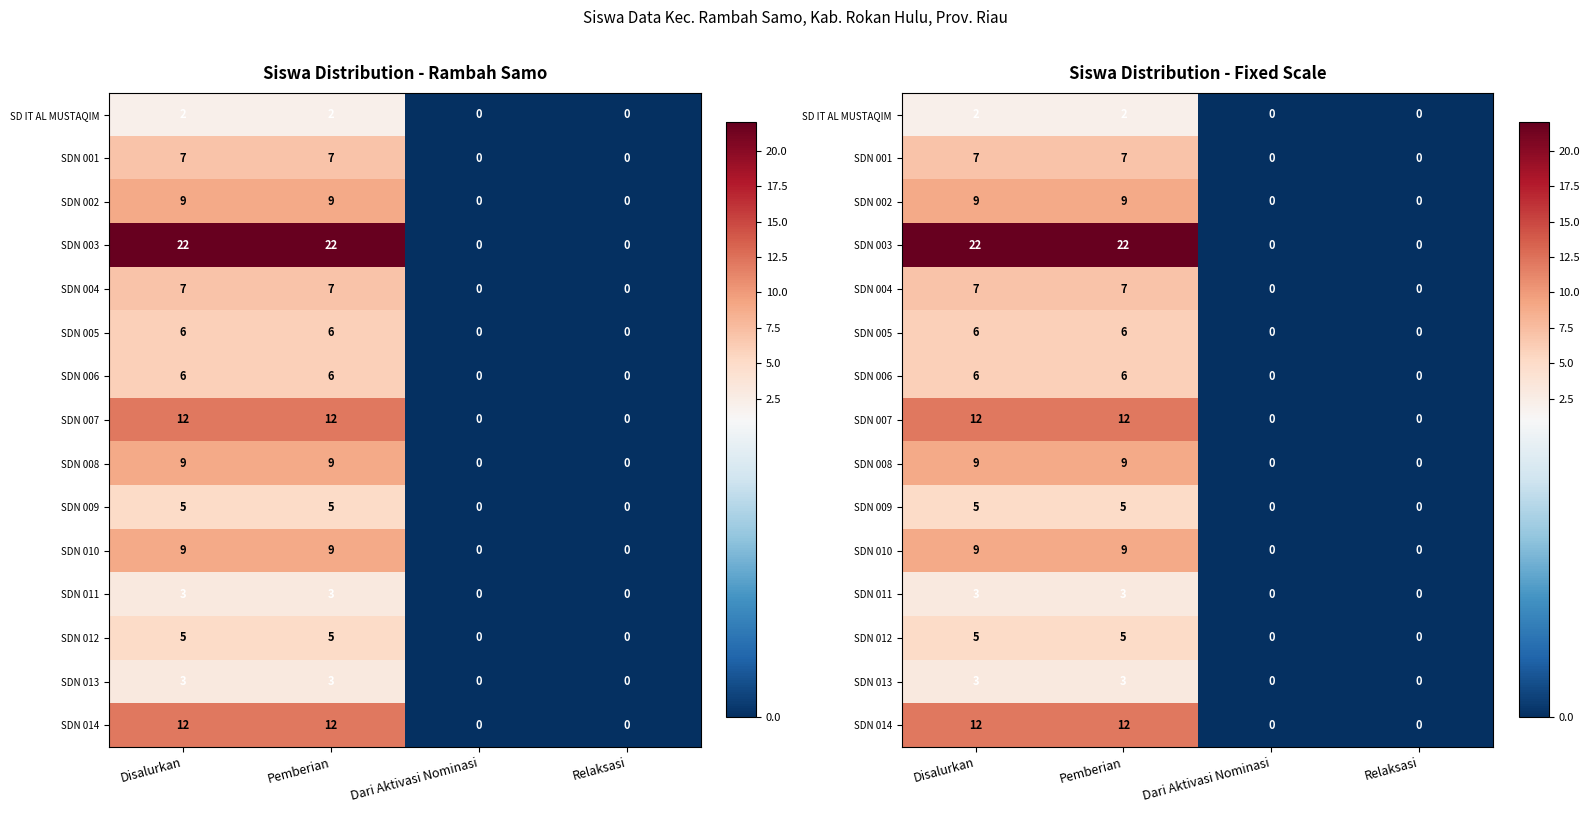

How many positive values does the SDN 013 series have?

2